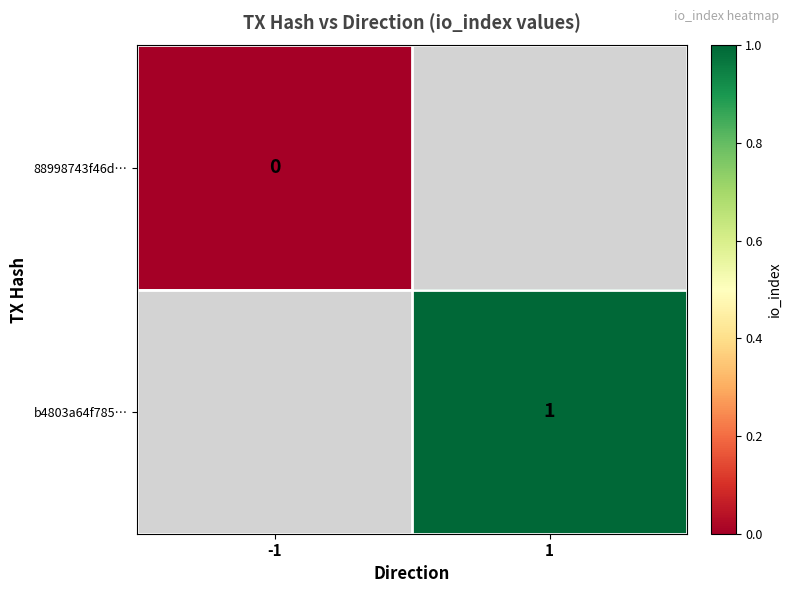

Is the value of b4803a64f785… at 1 greater than the value of 88998743f46d… at -1?

Yes